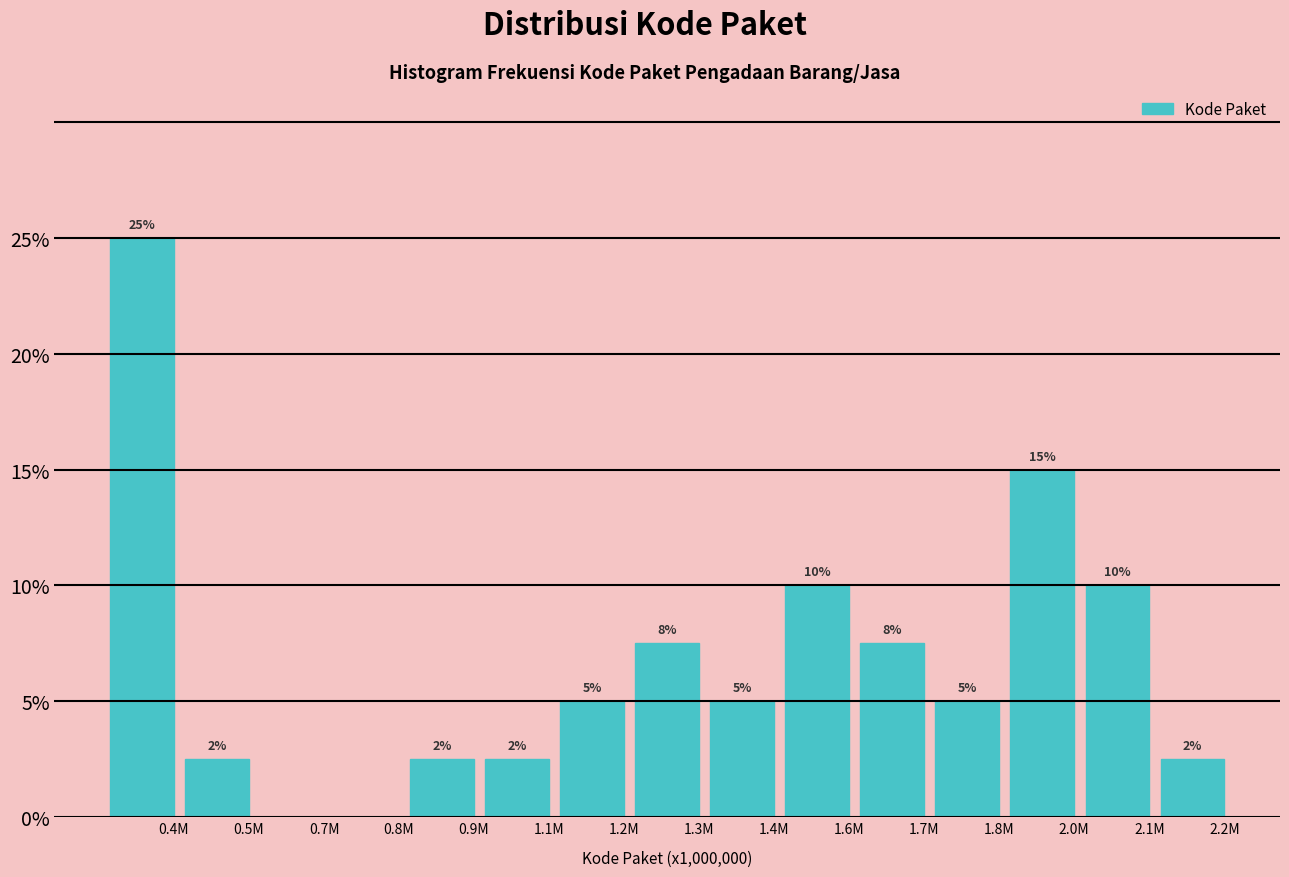

What is the sum of the values at 2.2M and 1.3M?

10.0